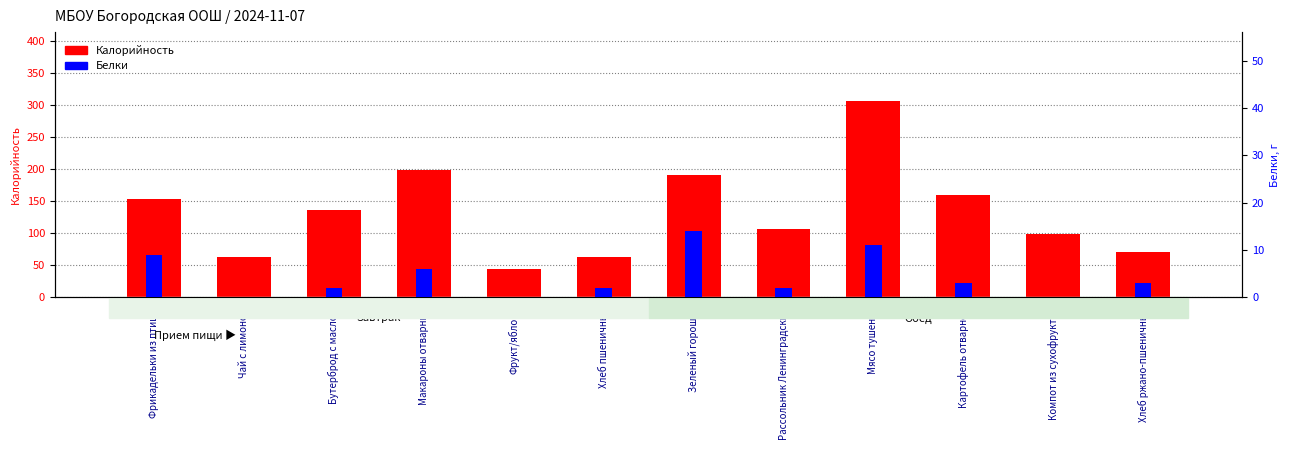

What are all the series names shown in the legend?

Калорийность, Белки